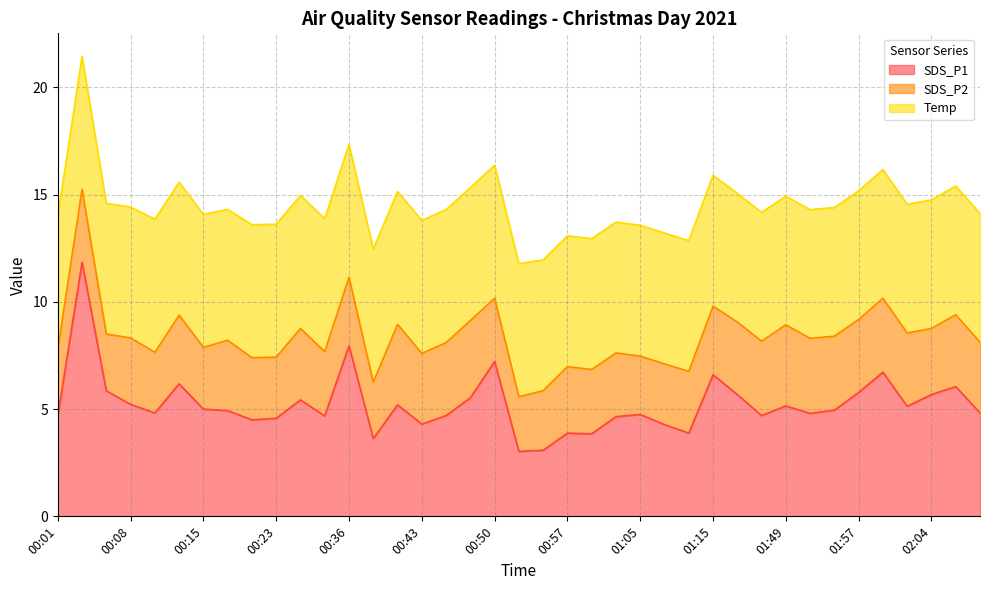

Is the value of SDS_P2 at 01:02 greater than the value of Temp at 02:06?

No